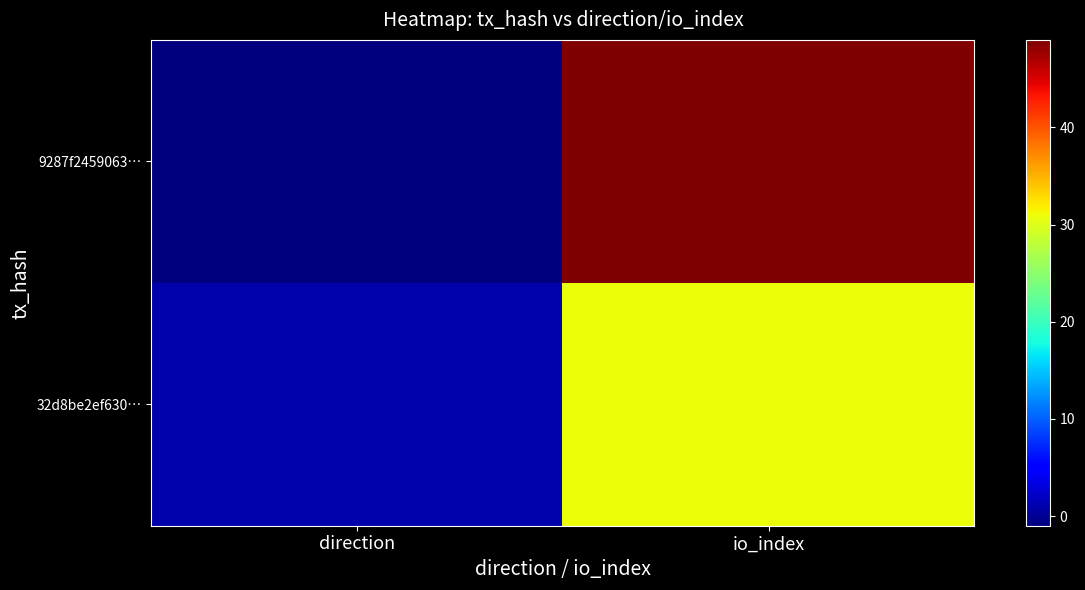

What is the spread (max minus min) of values at direction?

2